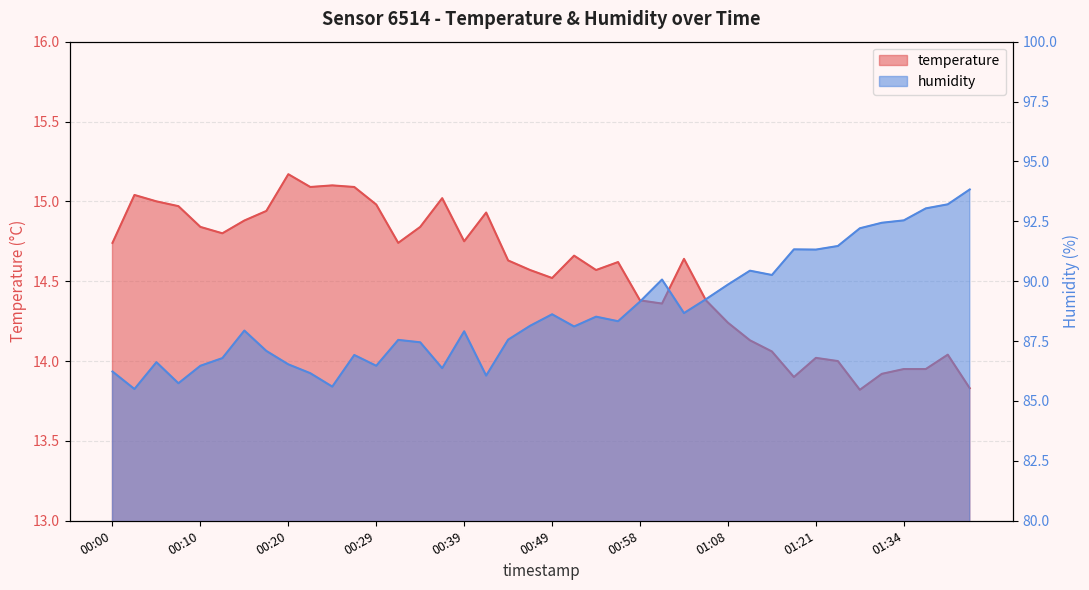

What are all the series names shown in the legend?

temperature, humidity